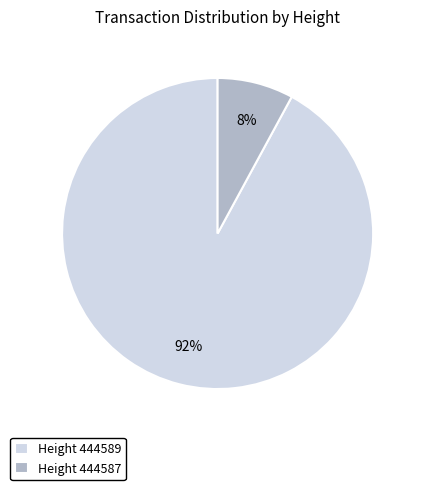

To the nearest percent, what is the difference between the largest and smallest slice percentages?

84%